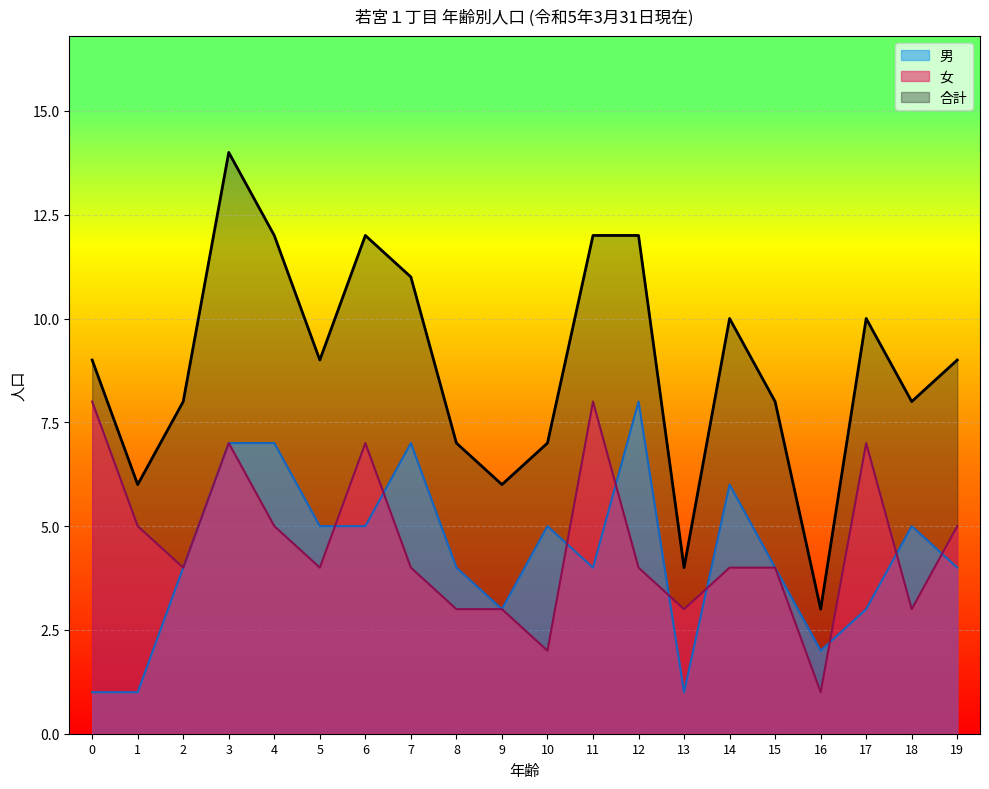

What is the sum of all 合計 values?

177